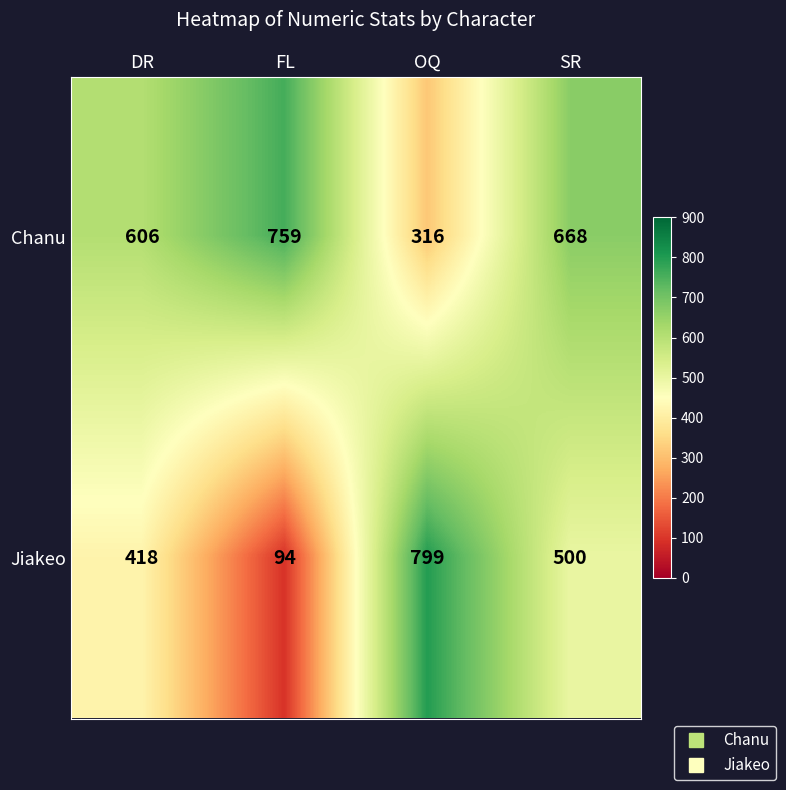

True or false: Chanu has a value of 668 at SR.

True